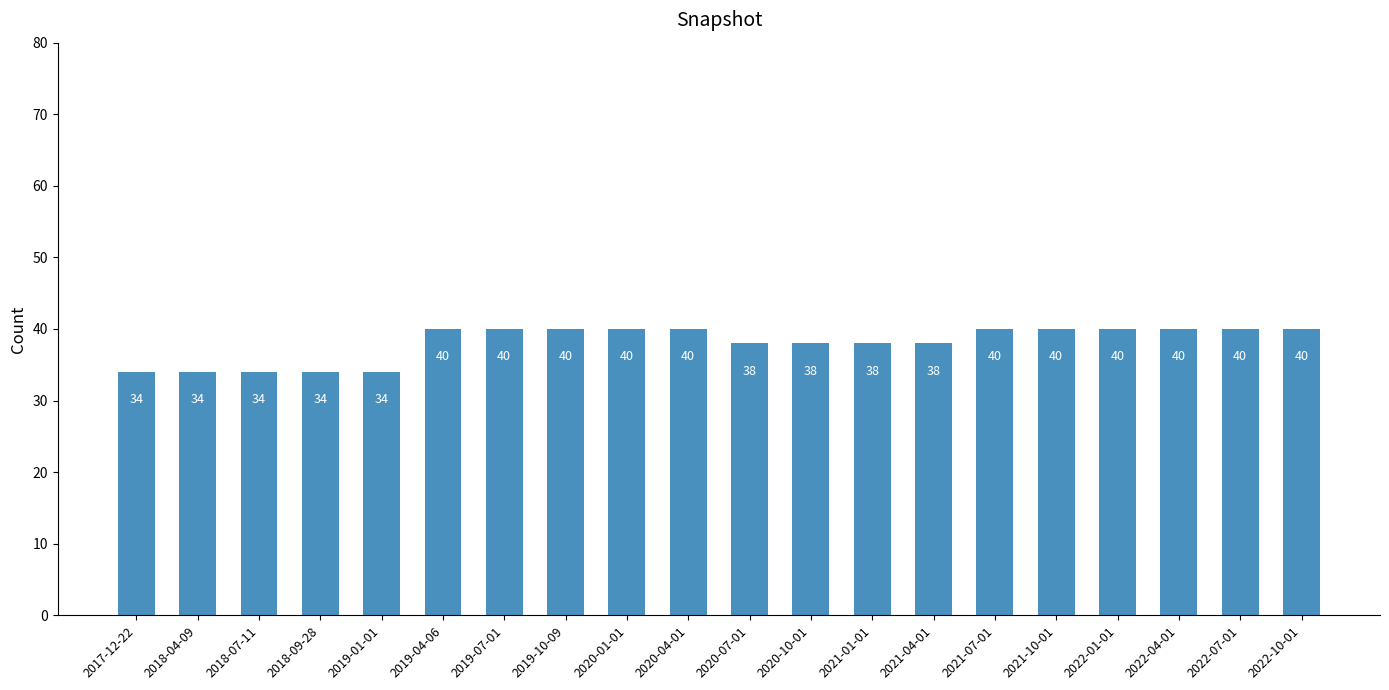

The chart shows a value of 38 at 2021-01-01. True or false?

True